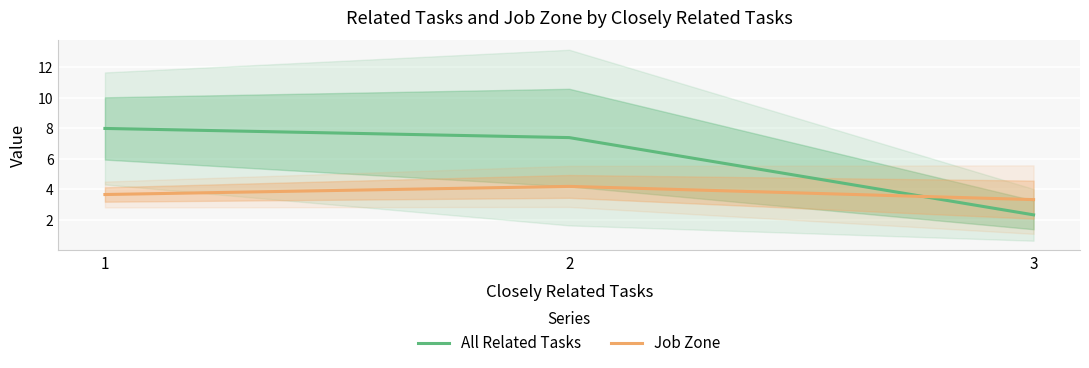

Rank the series by their average value, from lowest to highest.

Job Zone, All Related Tasks